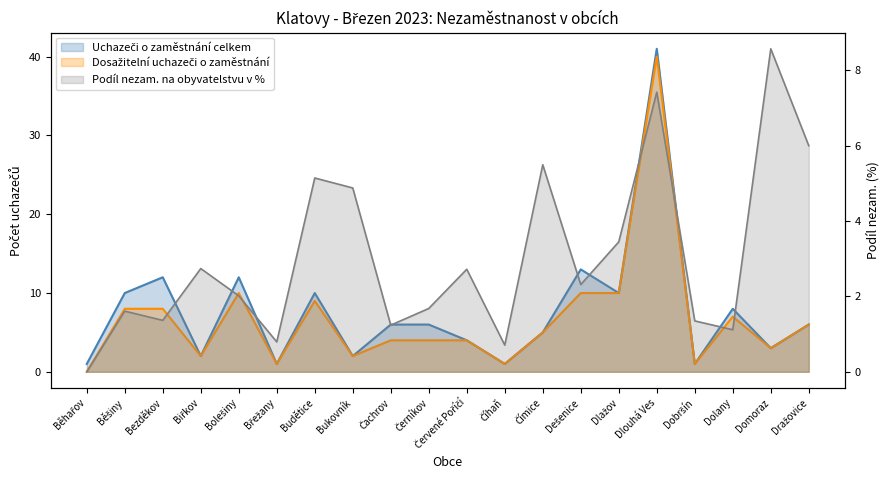

The Uchazeči o zaměstnání celkem series shows 3.0 at Domoraz. True or false?

True